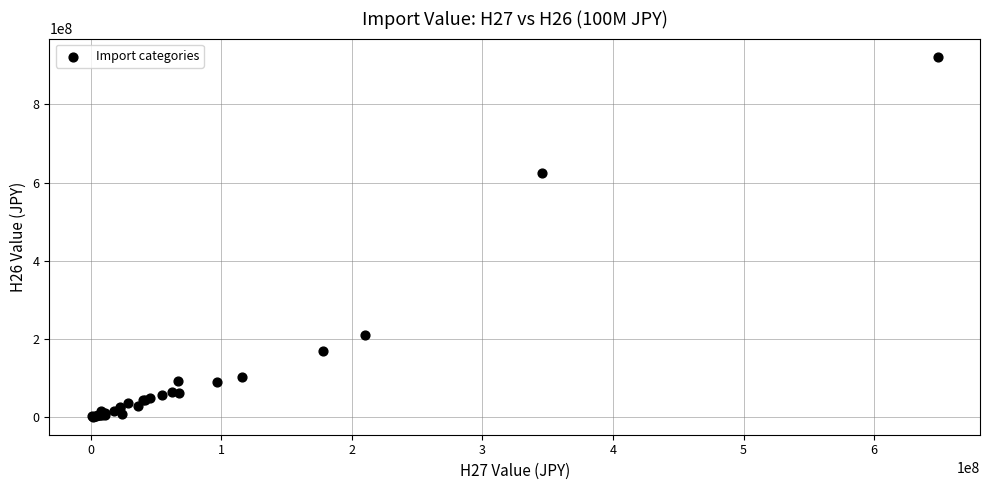

What Y value in the scatter plot is closest to 461667139?

624629059